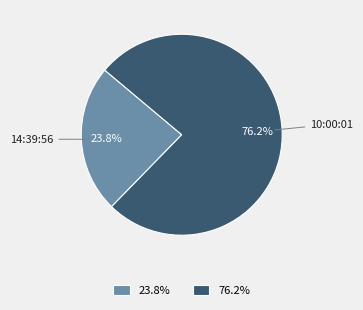

Which has a higher value, 76.2% or 23.8%?

76.2%